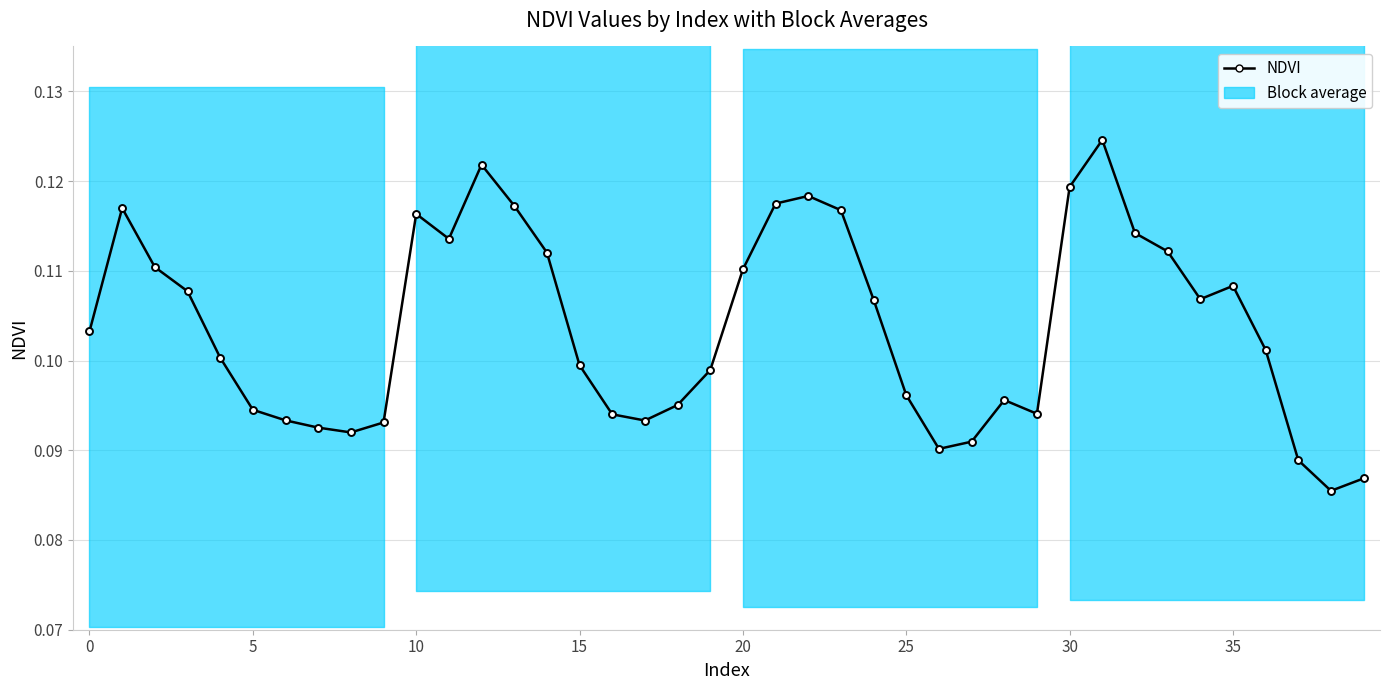

How many lines are shown in the chart?

1